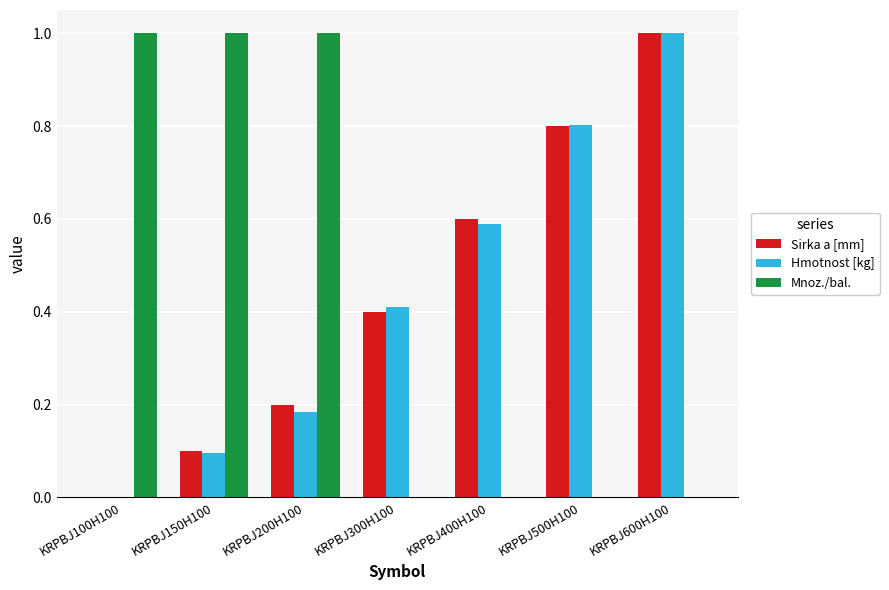

Is it true that Hmotnost [kg] equals 0.8 at KRPBJ500H100?

True